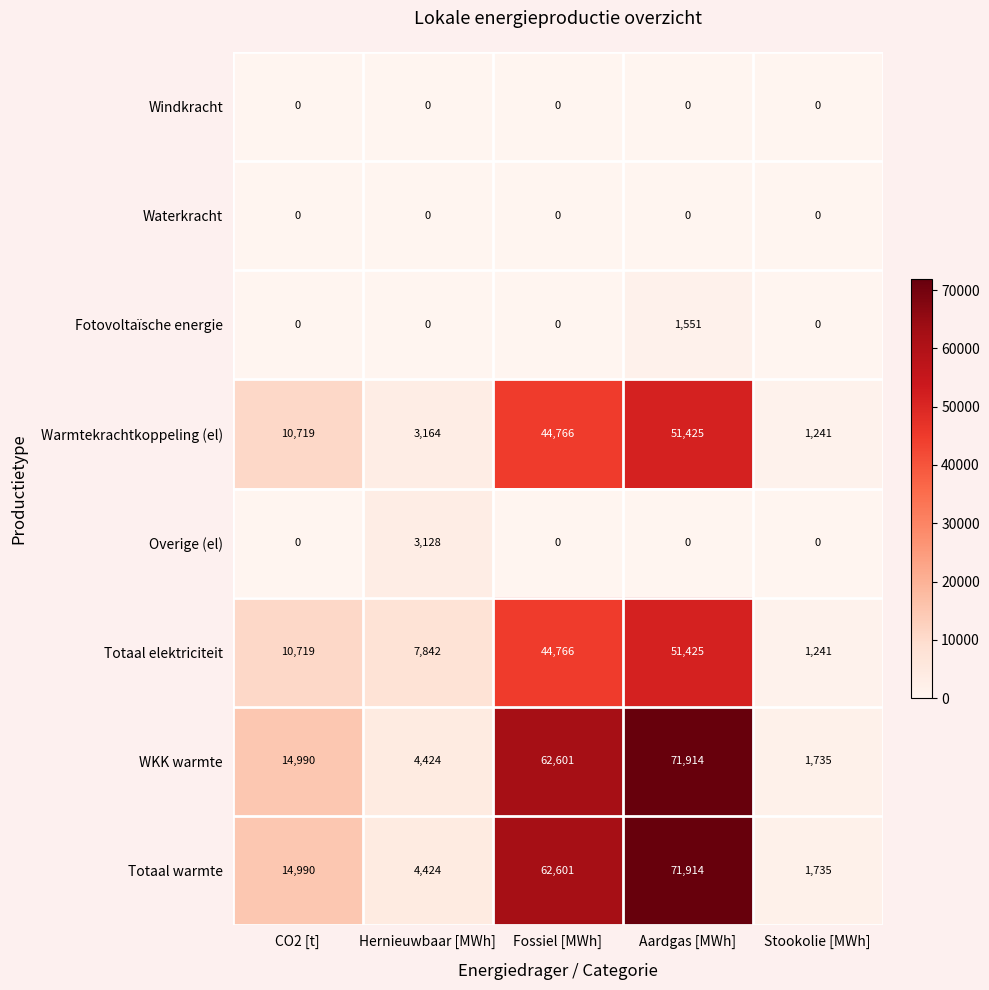

At which category is the sum across all series the highest?

Aardgas [MWh]